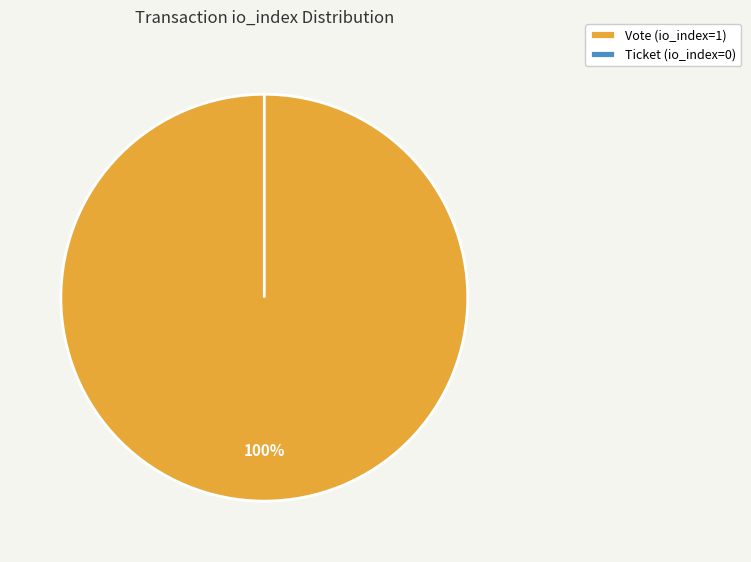

True or false: Ticket (io_index=0) accounts for 0% of the total.

True